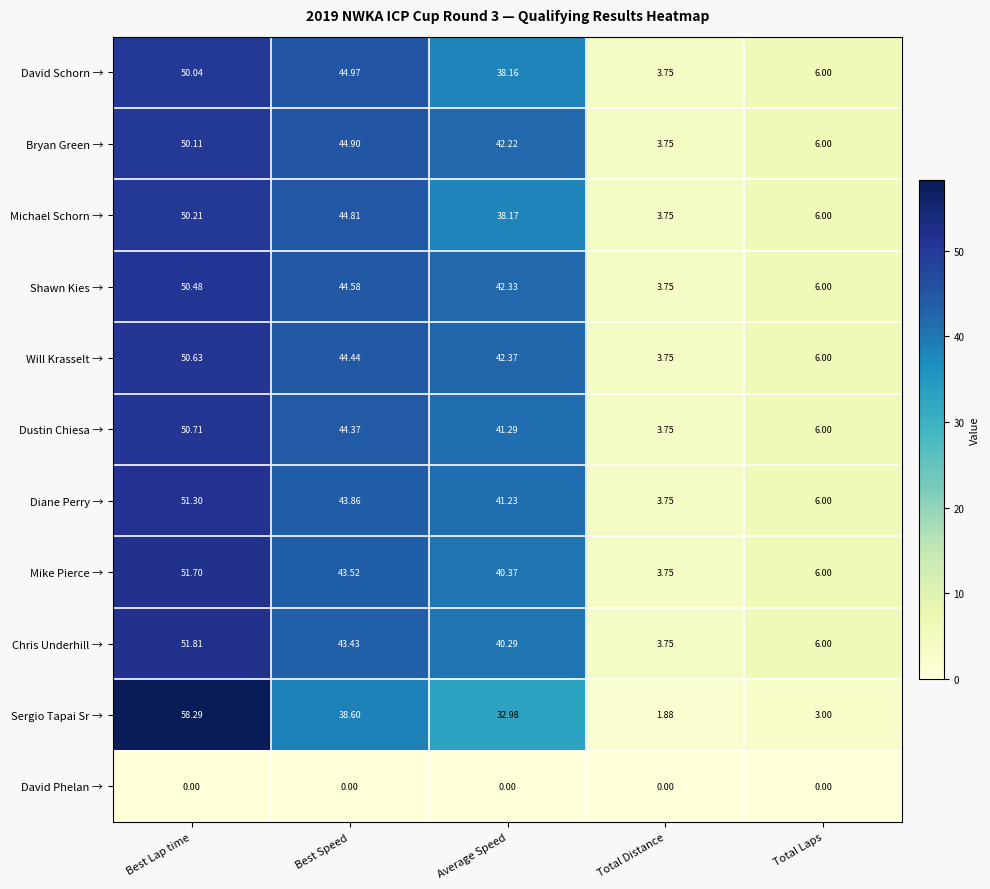

Which label corresponds to the largest value in the chart?

Best Lap time